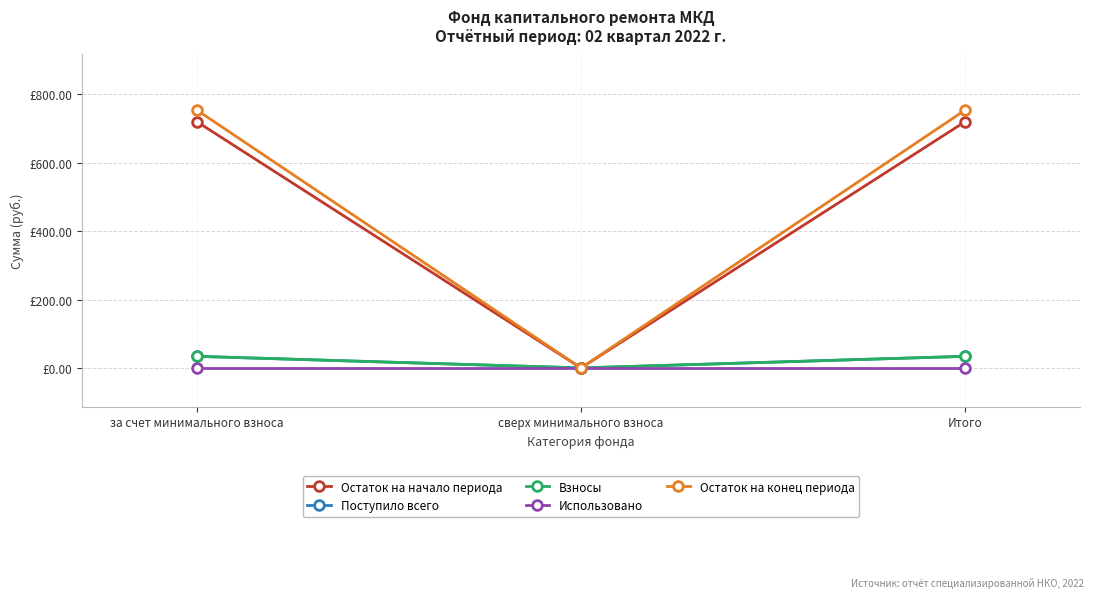

Count the number of data series in this chart.

5